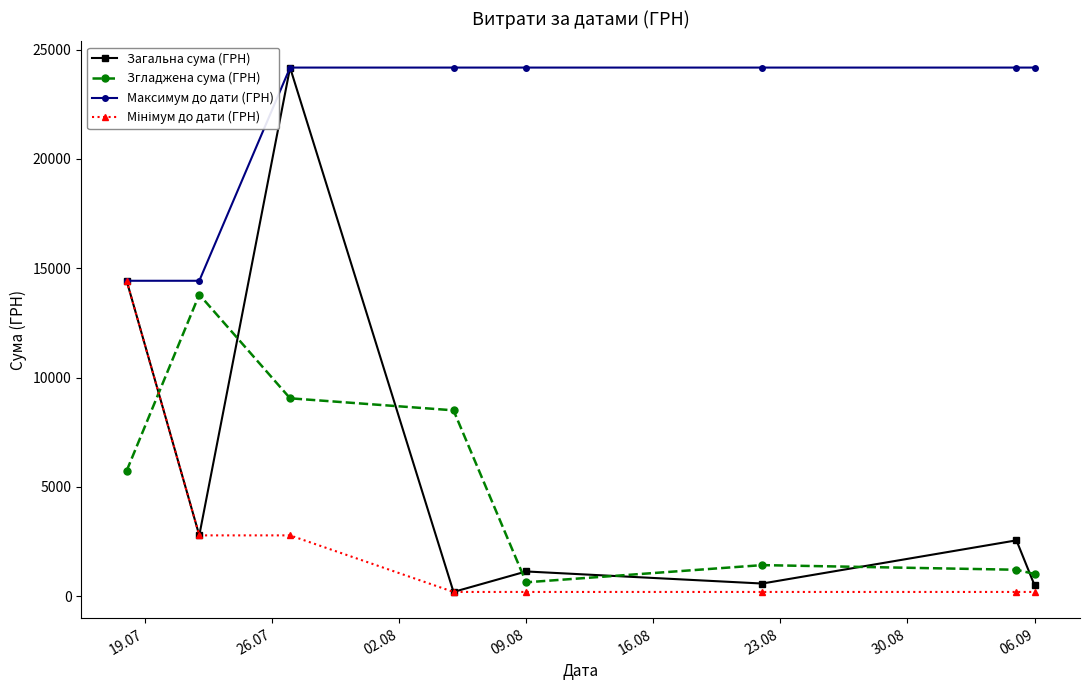

What is the maximum value for Загальна сума (ГРН)?

24175.0